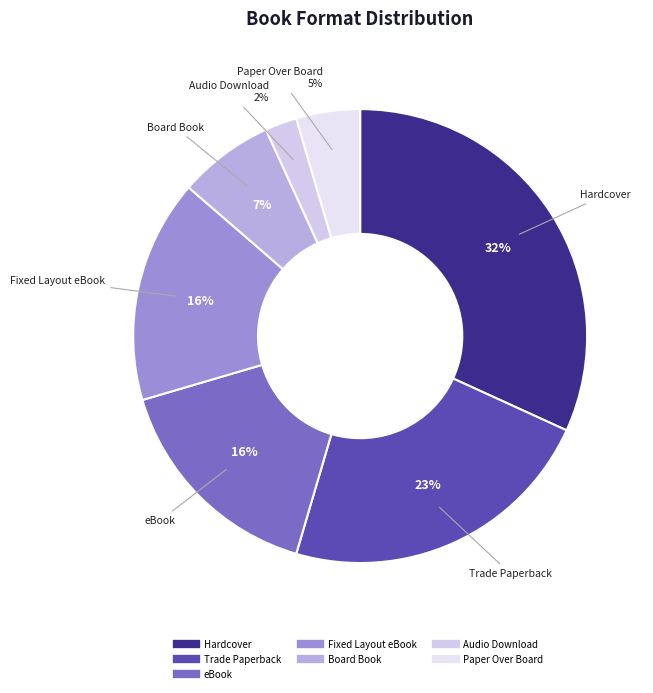

Do eBook and Hardcover together represent more than half of the pie?

No